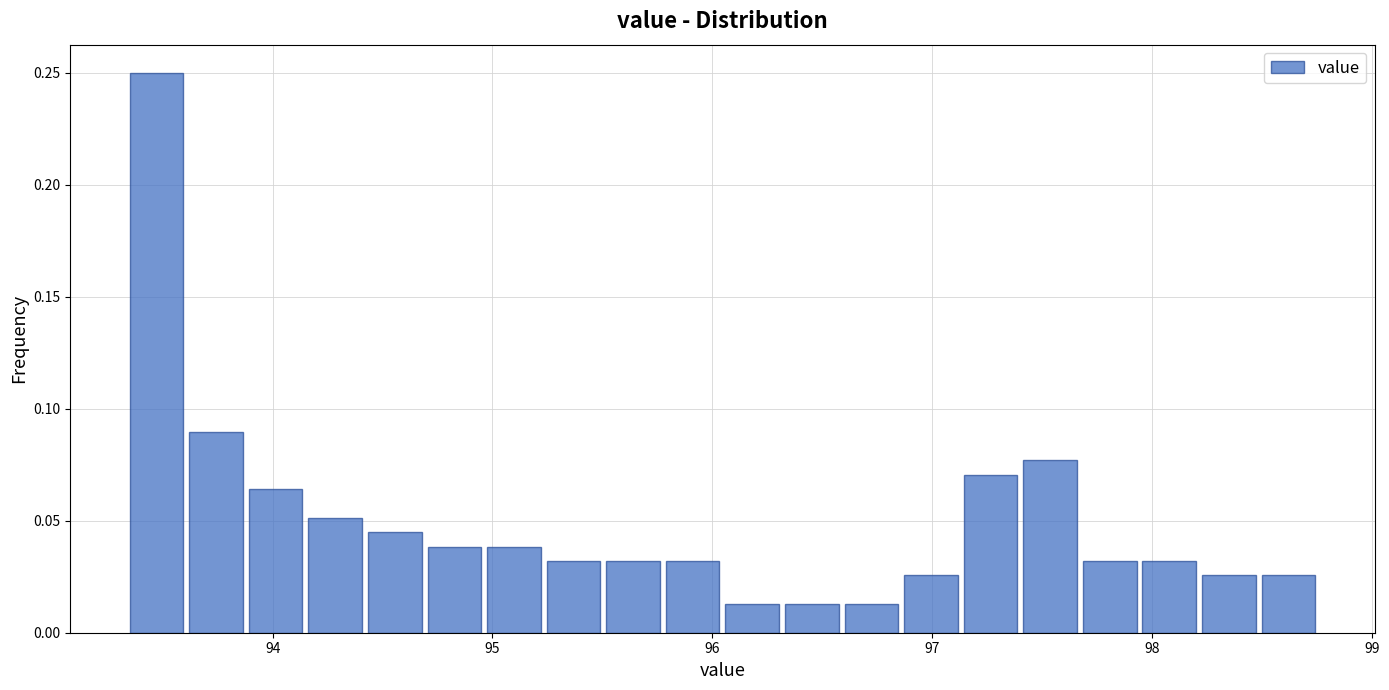

Read against the x-axis, roughly where is the centre of the tallest bar?

93.5